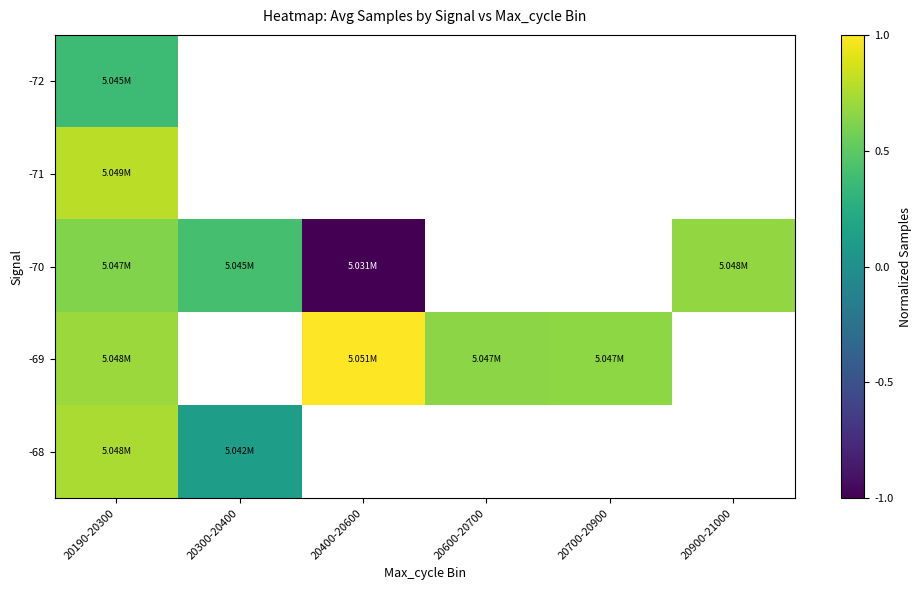

Count the number of categories in the chart.

6